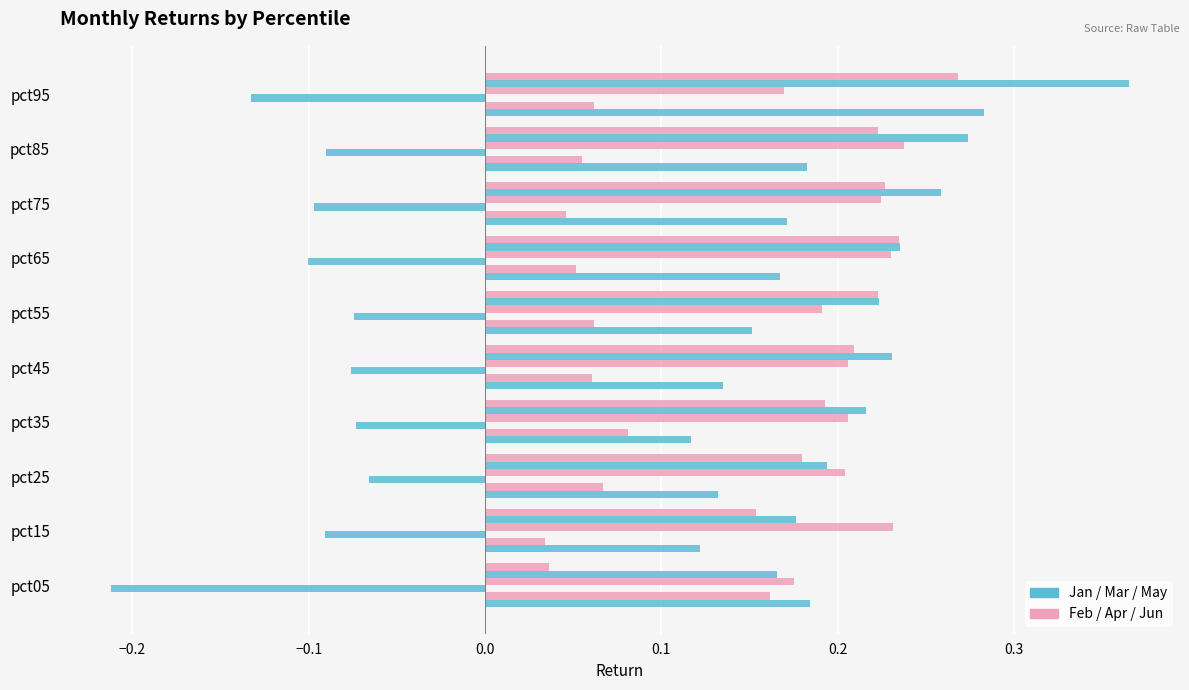

The Mar series shows -0.1 at pct65. True or false?

True